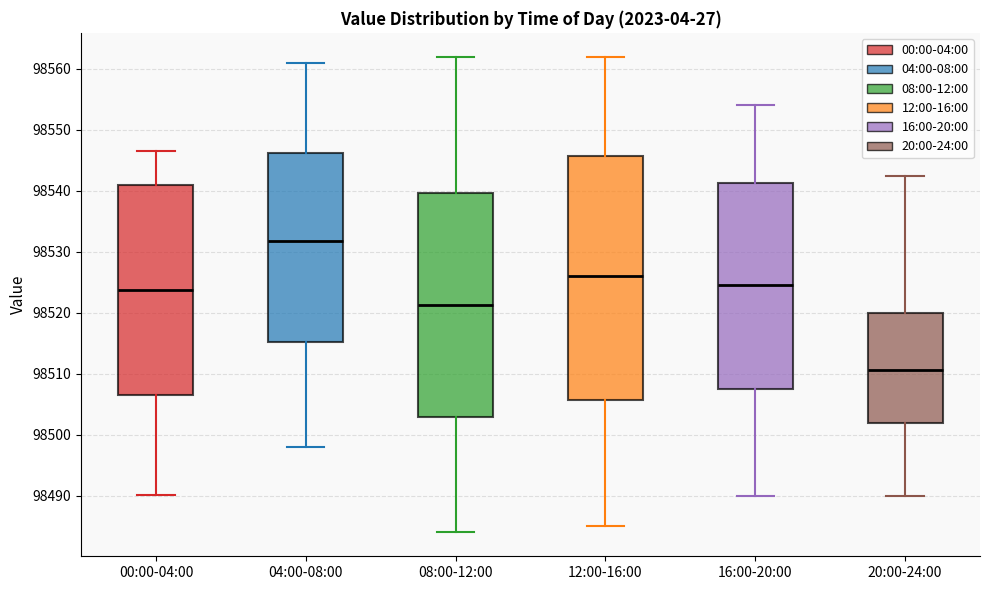

Which box is the tallest, from its lower edge to its upper edge?

12:00-16:00